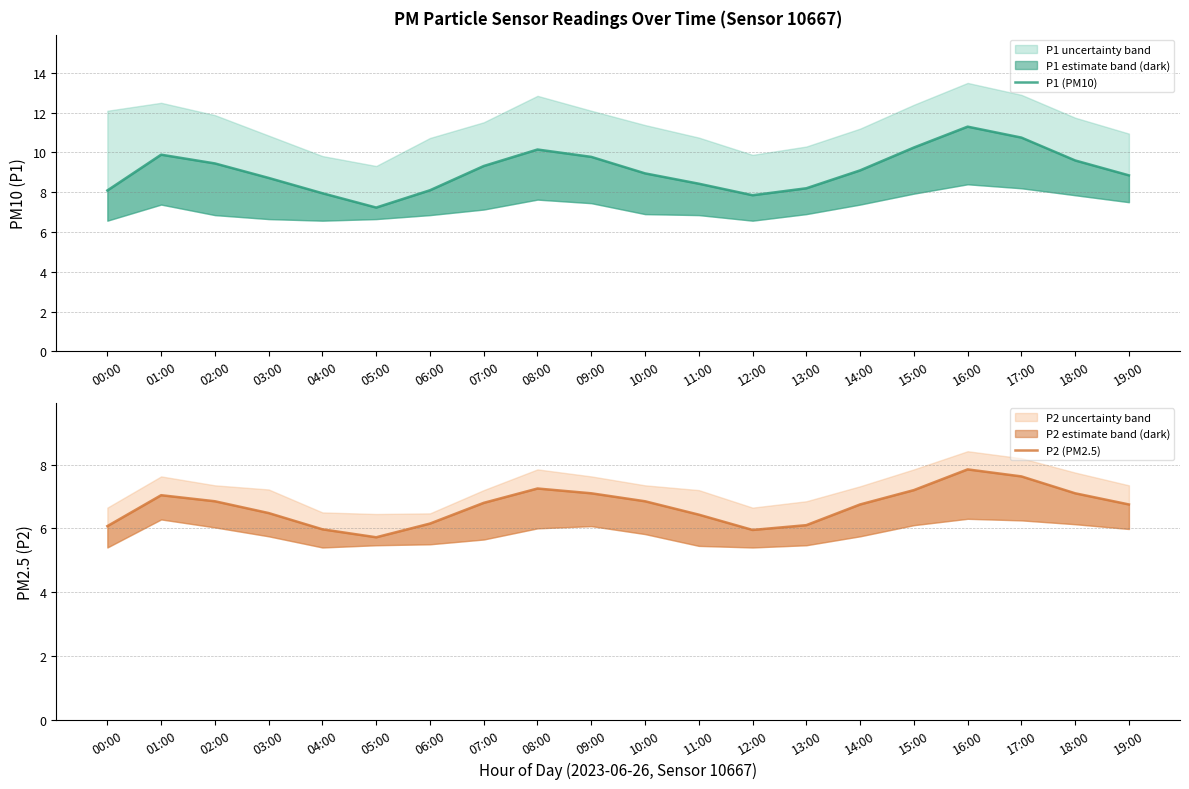

How many values in the P1 (PM10) series are below 9?

10